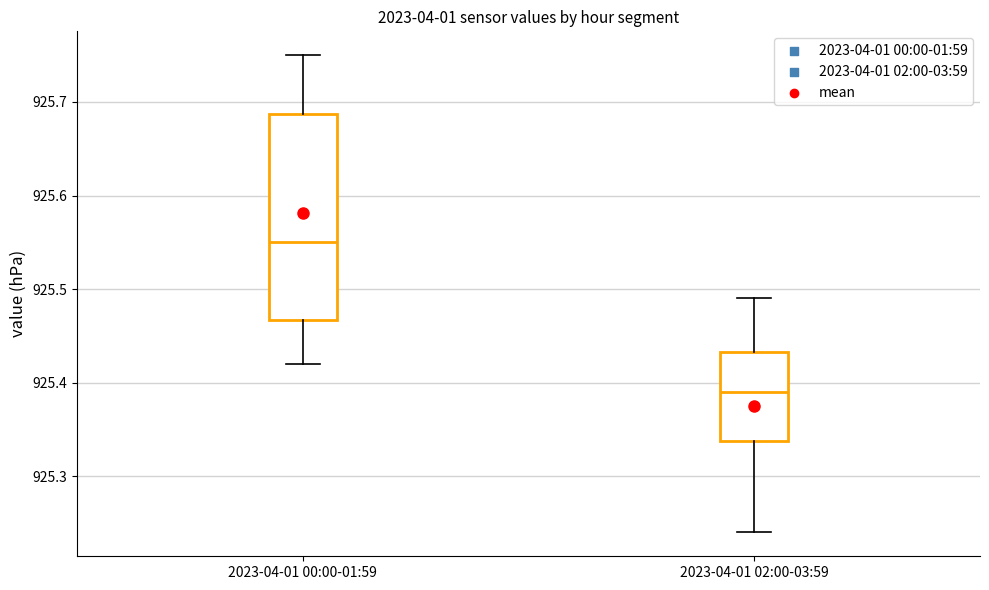

Reading left to right, read every box against the y-axis: the position of its median line, the range the box covers, and the ends of its whiskers. The values are not printed on the chart, so give them approximately, as read against the axis.

2023-04-01 00:00-01:59: median 925.55, box 925.47 to 925.69, whiskers 925.42 to 925.75
2023-04-01 02:00-03:59: median 925.39, box 925.34 to 925.43, whiskers 925.24 to 925.49